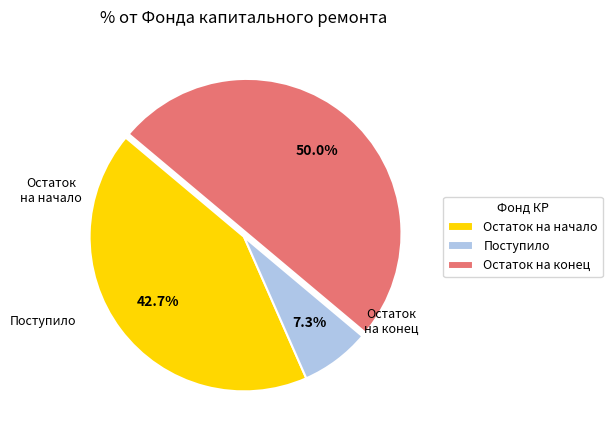

Rank the categories by value from lowest to highest.

Поступило, Остаток на начало, Остаток на конец